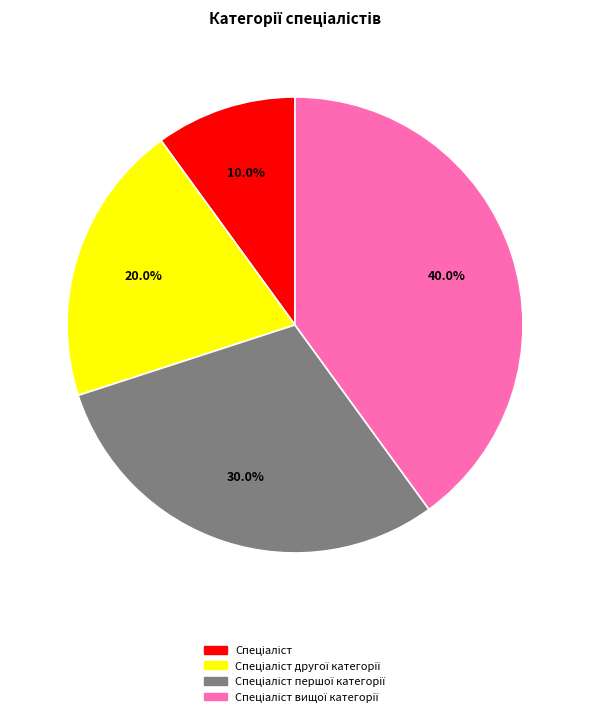

Is there a majority slice in this chart?

No